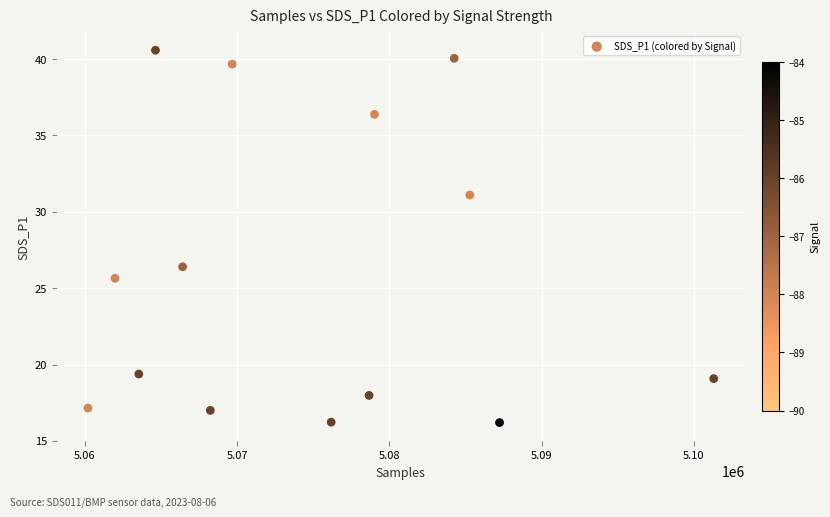

What is the range of Y values (max minus min)?

24.4